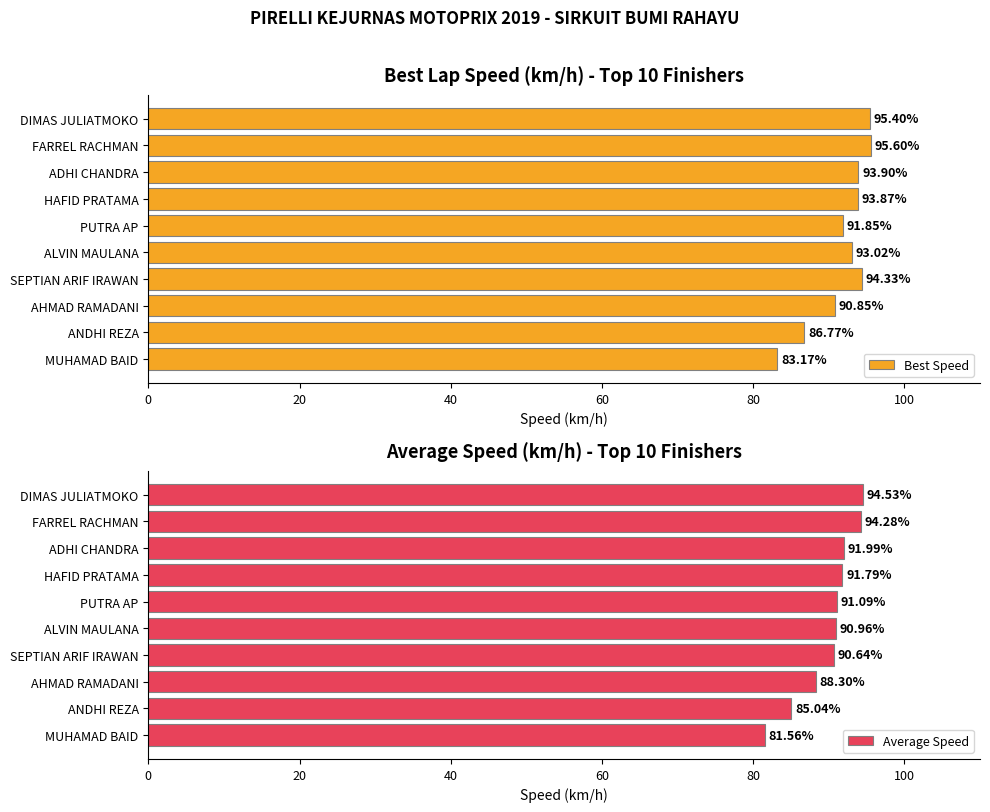

The value of Best Speed at AHMAD RAMADANI is 38.9. True or false?

False